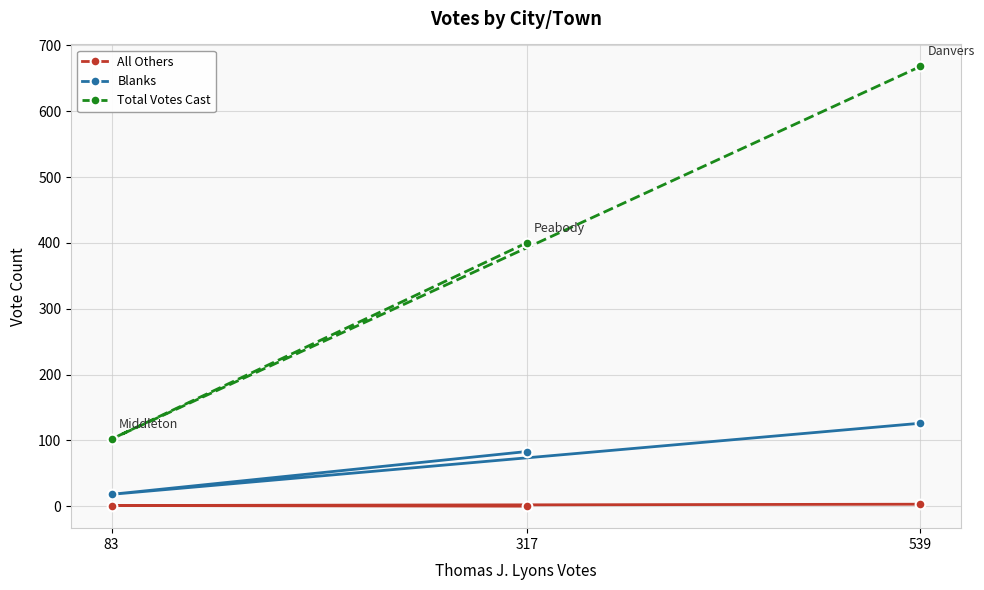

What is the sum of the Total Votes Cast values at 317 and 83?

502